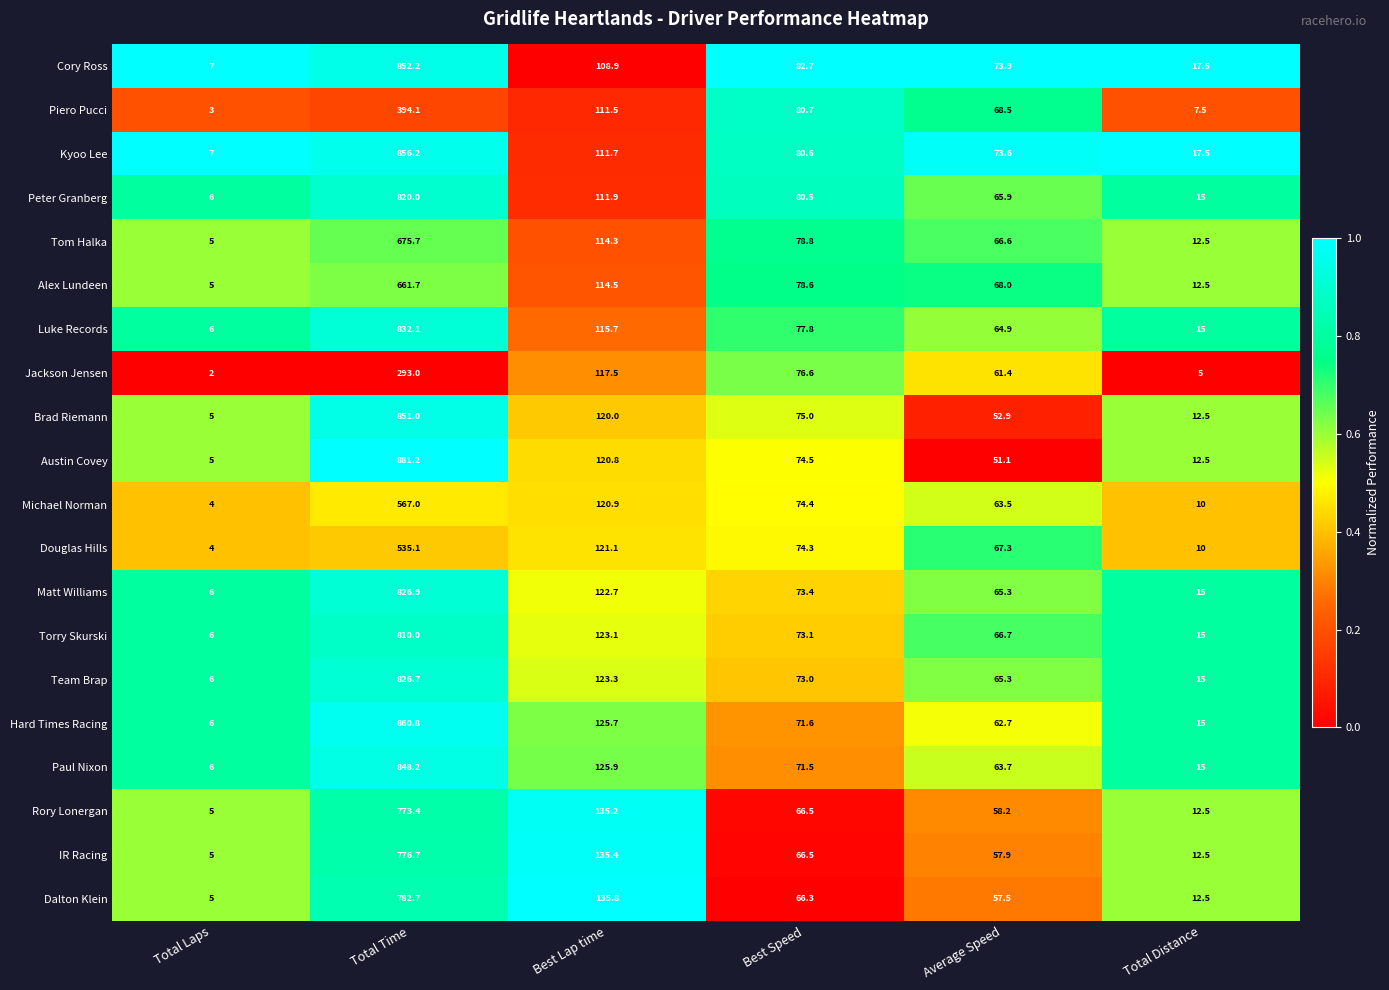

Between Average Speed and Total Distance, which series saw the biggest shift?

Piero Pucci